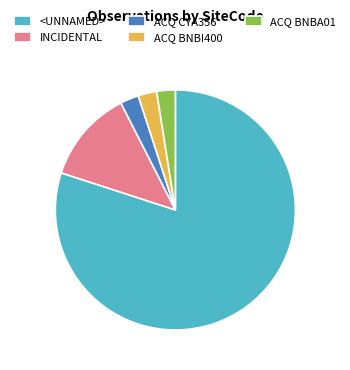

Count the number of slices in the pie.

5